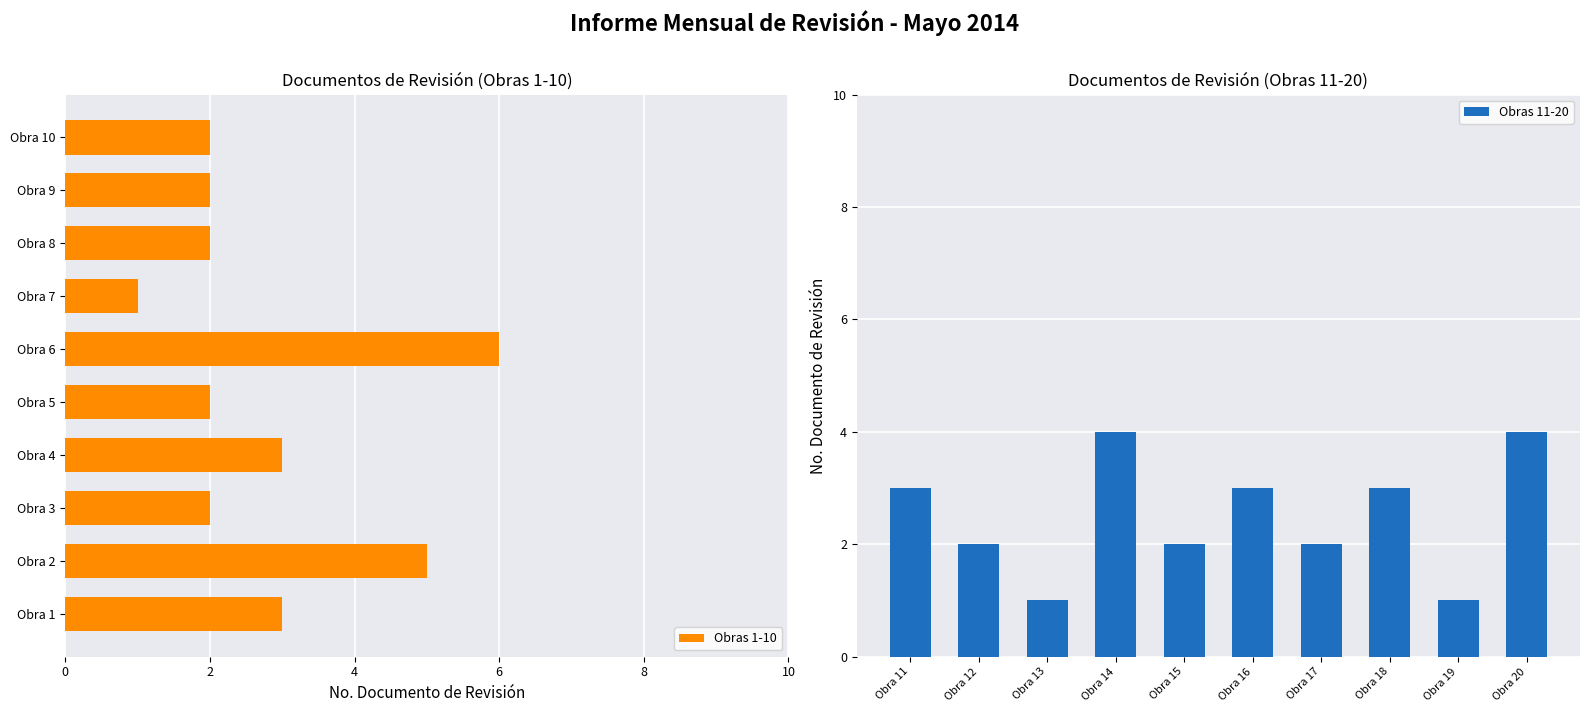

The value of Obras 11-20 at Obra 15 is 3. True or false?

False